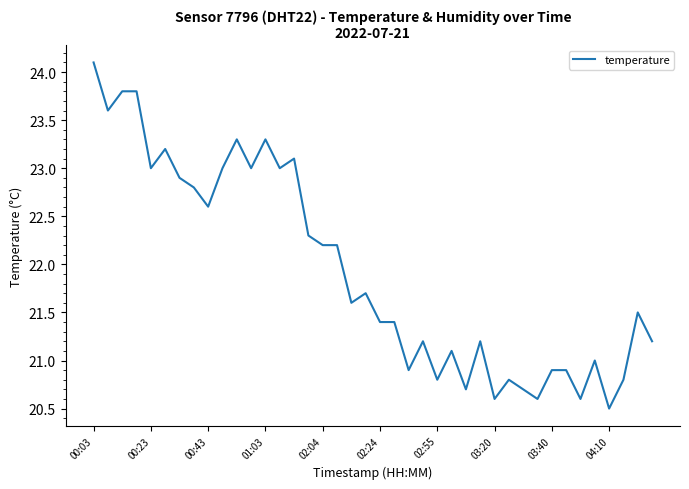

How many lines are shown in the chart?

1